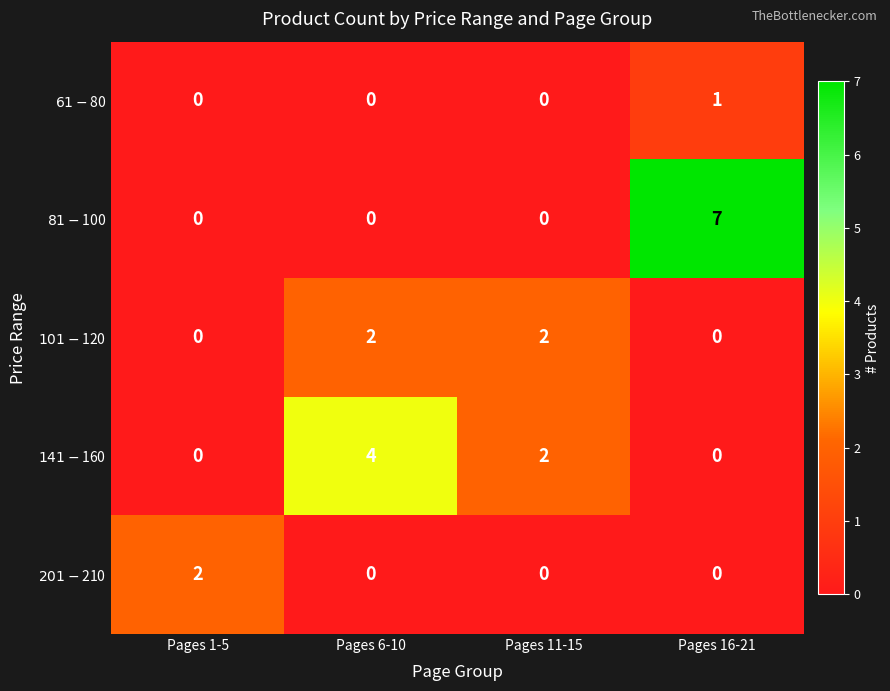

What is the spread (max minus min) of values at Pages 11-15?

2